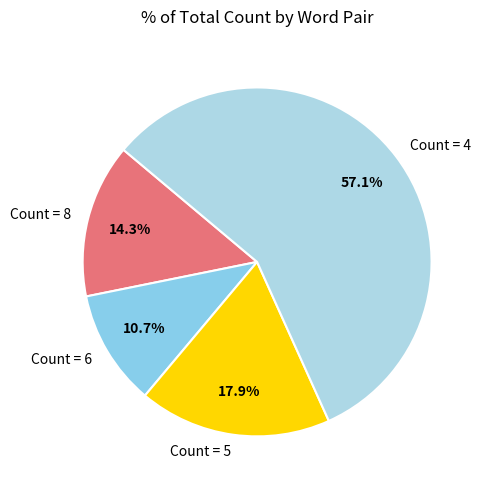

Do Count = 8 and Count = 5 together represent more than half of the pie?

No